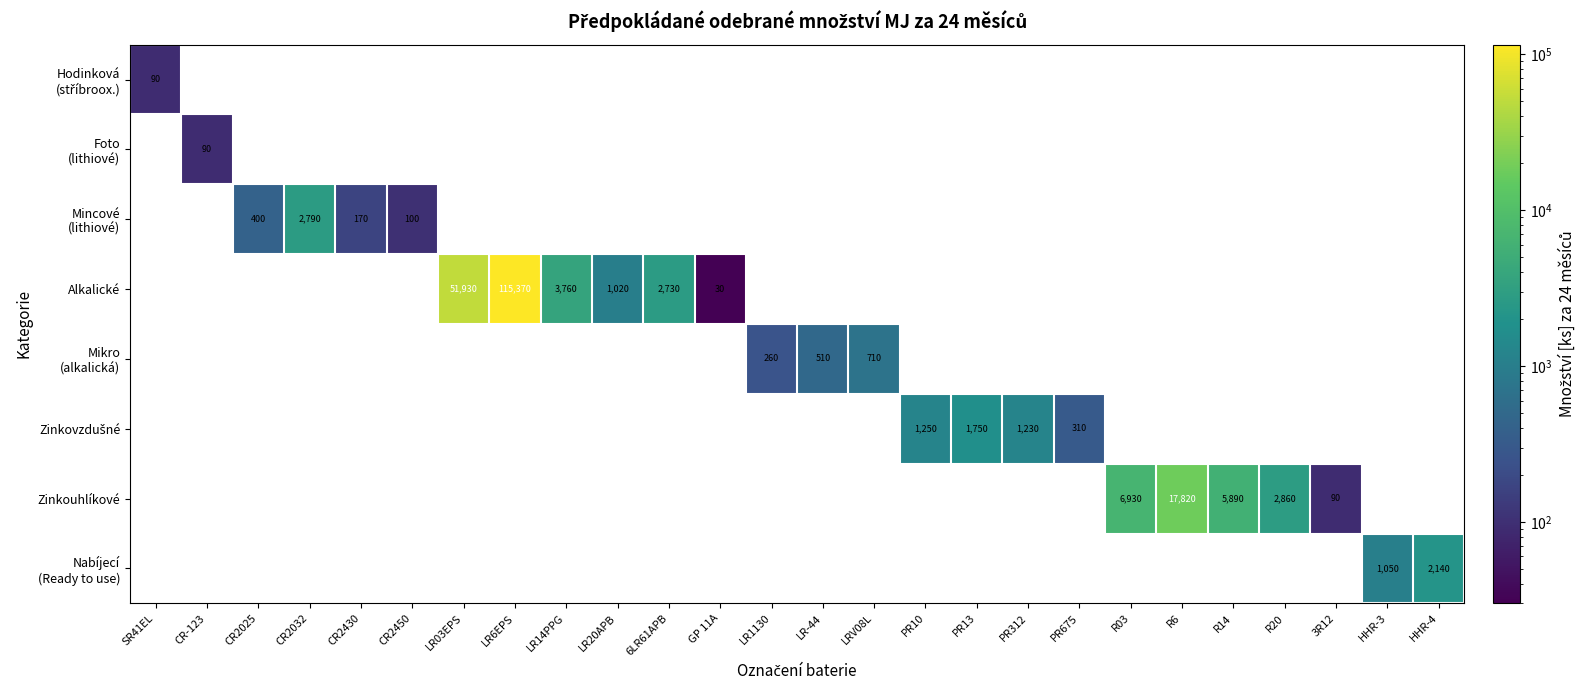

Which has a higher value, CR2032 or CR2450?

CR2032